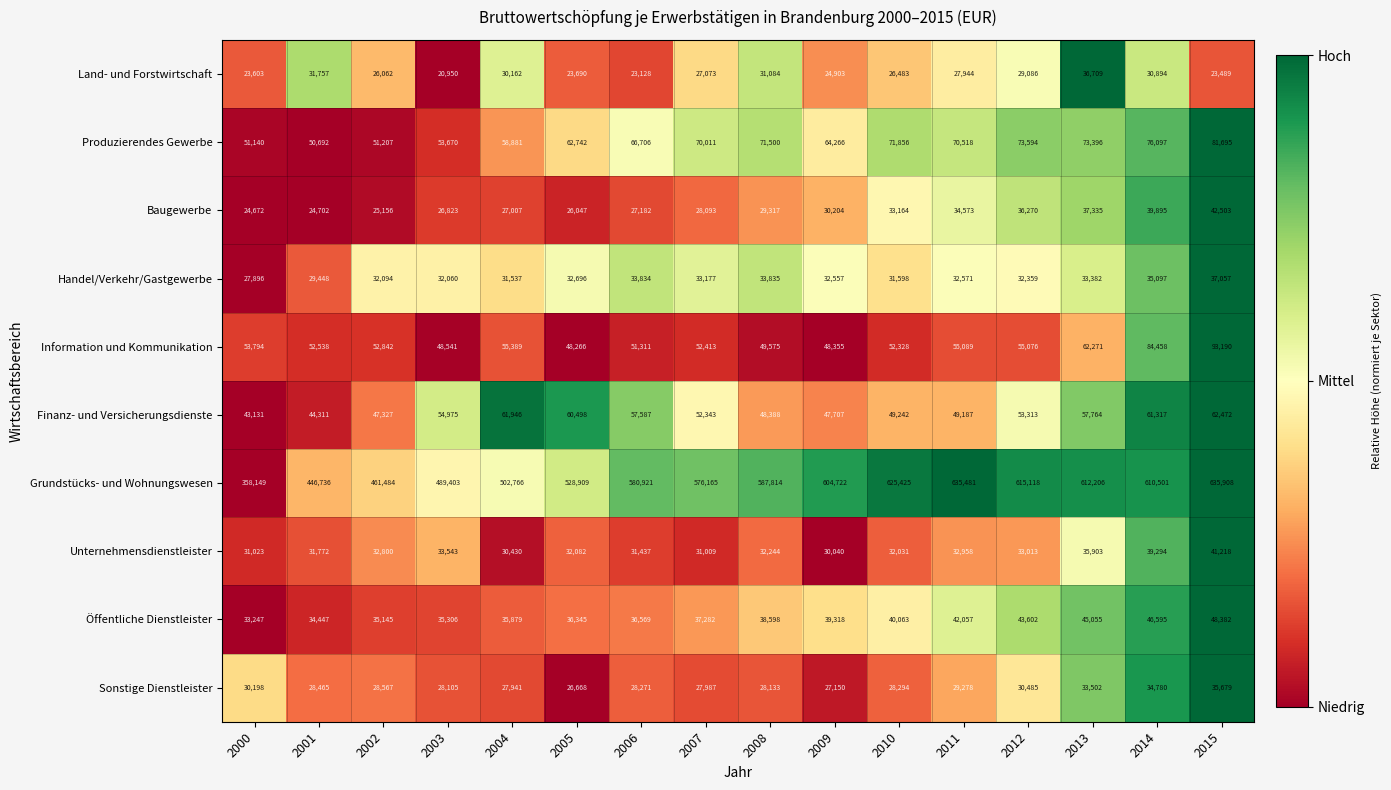

The Grundstücks- und Wohnungswesen series shows 489403 at 2003. True or false?

True